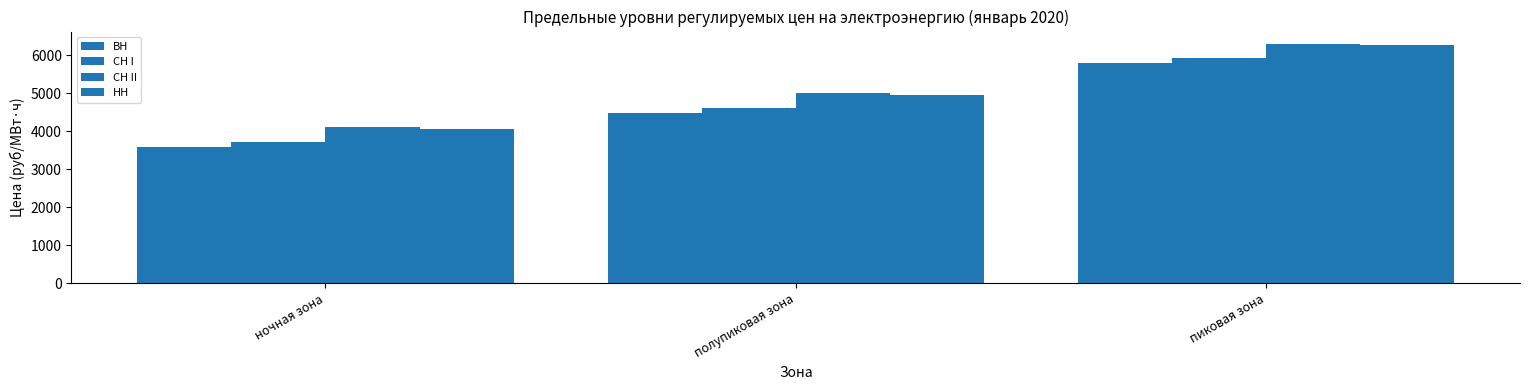

Reading left to right, list all the values displayed in this chart.

ВН: ночная зона=3578.2	полупиковая зона=4485.7	пиковая зона=5784.0
СН I: ночная зона=3705.3	полупиковая зона=4612.8	пиковая зона=5911.1
СН II: ночная зона=4098.2	полупиковая зона=5005.7	пиковая зона=6304.0
НН: ночная зона=4053.8	полупиковая зона=4961.3	пиковая зона=6259.6